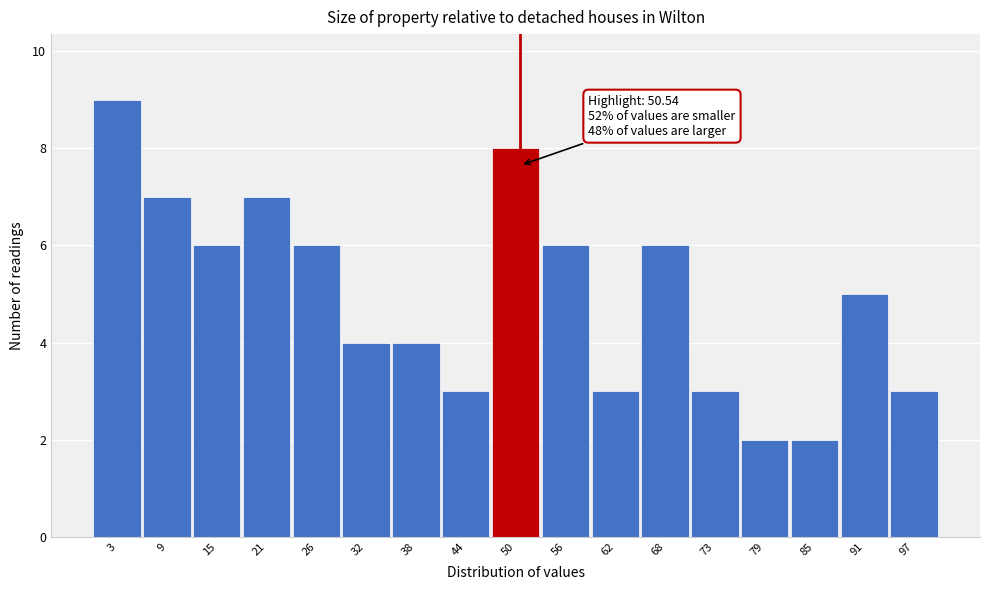

Which range on the x-axis has the tallest bar?

0 to 6